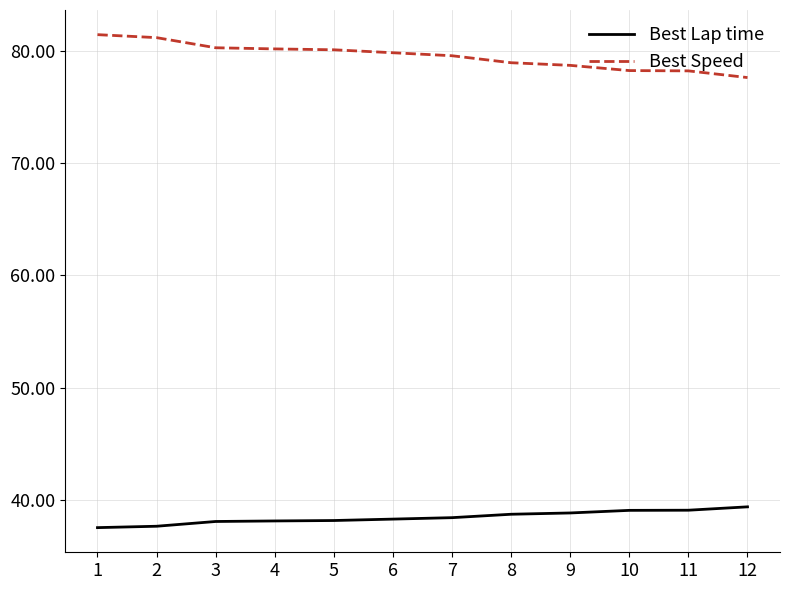

True or false: Best Lap time and Best Speed intersect in this chart.

False